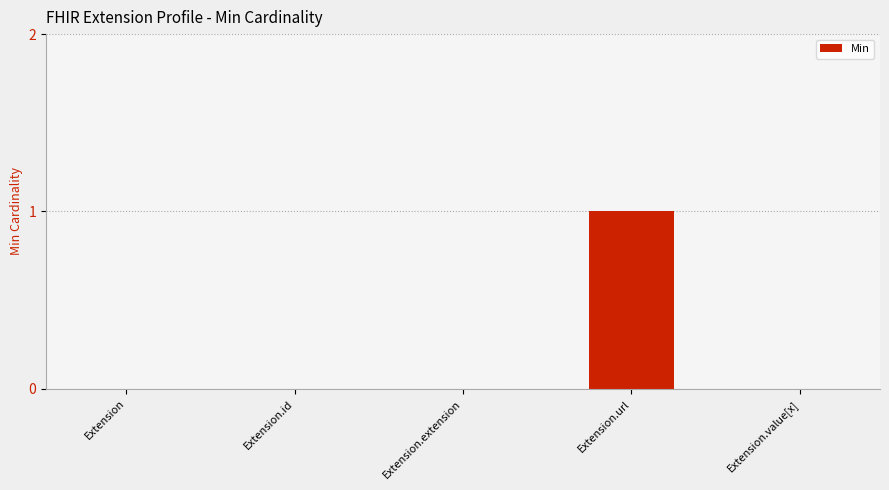

Which label corresponds to the largest value in the chart?

Extension.url